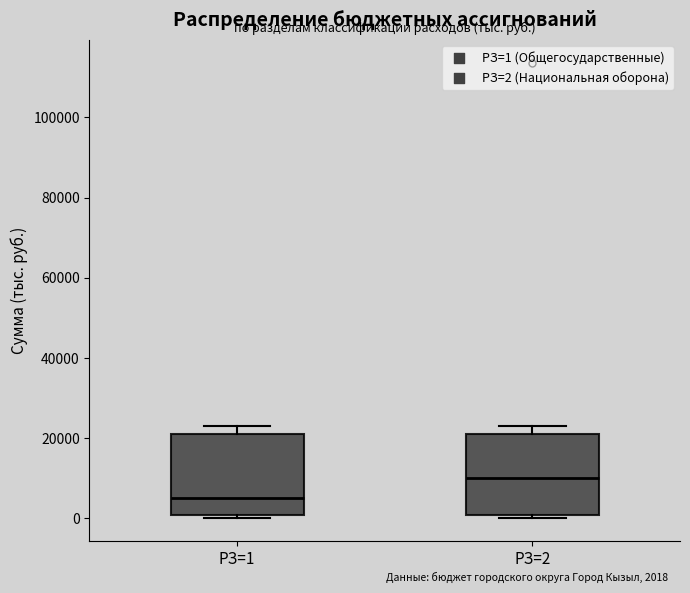

Which box has the highest median line?

РЗ=2